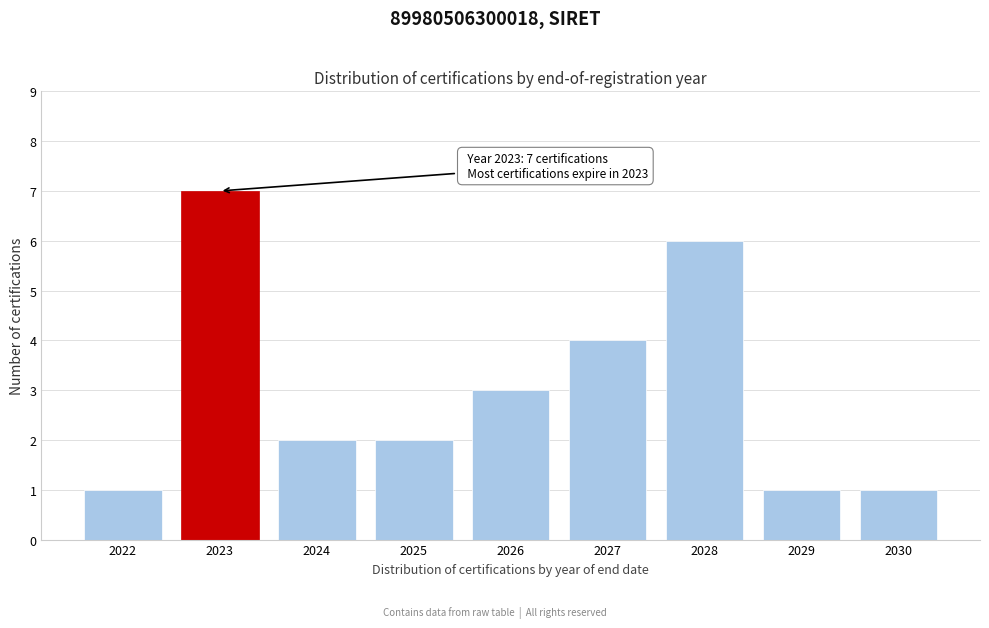

Reading right to left, extract all data points from this chart.

2030=1	2029=1	2028=6	2027=4	2026=3	2025=2	2024=2	2023=7	2022=1